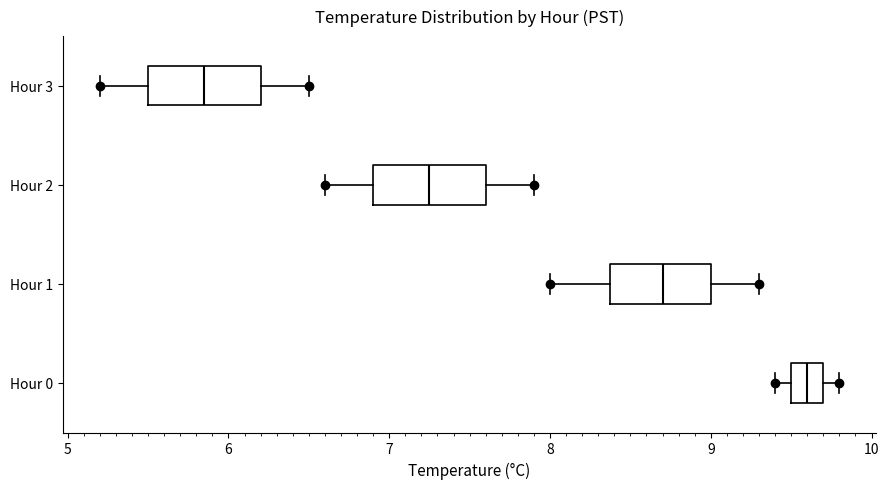

Reading bottom to top, transcribe this box plot: for each box, give where its median line is, the range the box spans, and where its two whiskers end, as read against the x-axis. The values are not printed on the chart, so give them approximately, as read against the axis.

Hour 0: median 9.6, box 9.5 to 9.7, whiskers 9.4 to 9.8
Hour 1: median 8.7, box 8.4 to 9.0, whiskers 8.0 to 9.3
Hour 2: median 7.3, box 6.9 to 7.6, whiskers 6.6 to 7.9
Hour 3: median 5.9, box 5.5 to 6.2, whiskers 5.2 to 6.5